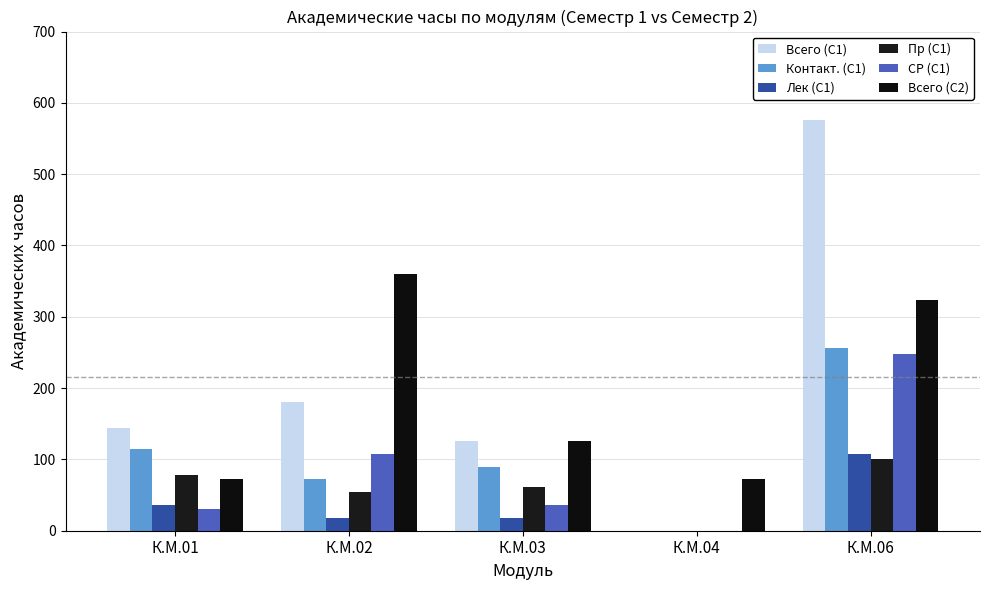

Count the Всего (С2) values in the range 72 to 324.

4